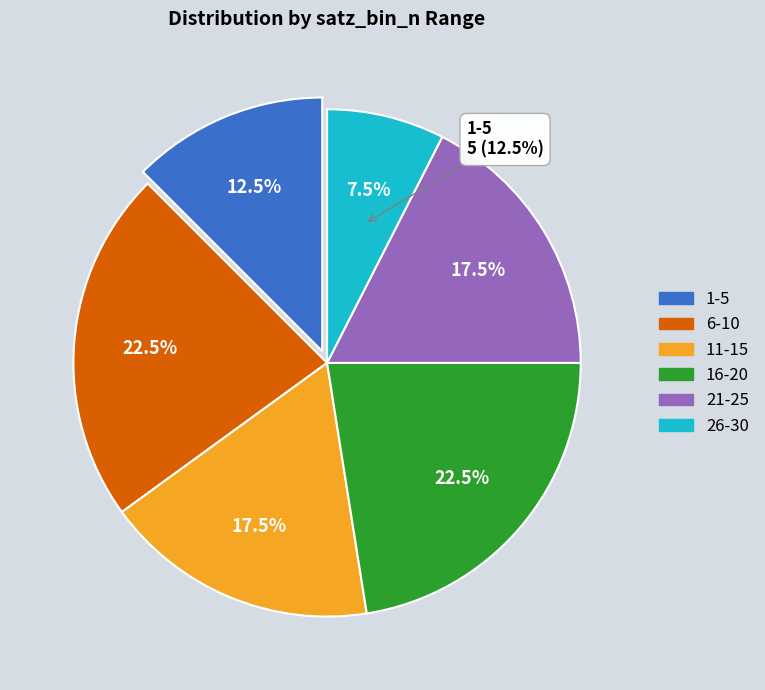

How many slices are in this pie chart?

3